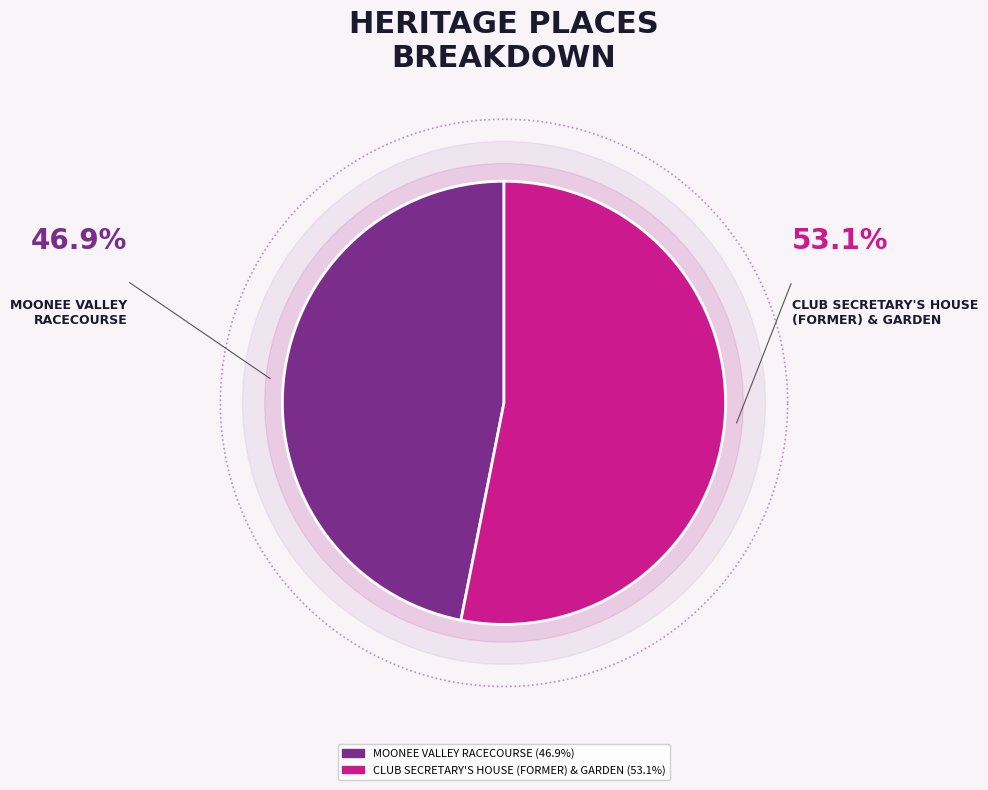

What percentage is the MOONEE VALLEY RACECOURSE slice, to the nearest percent?

47%